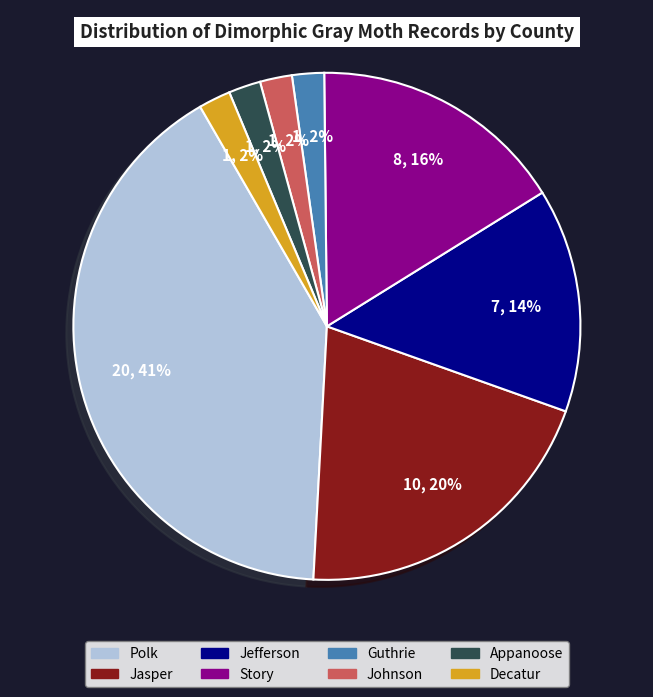

True or false: Jefferson accounts for 1% of the total.

False